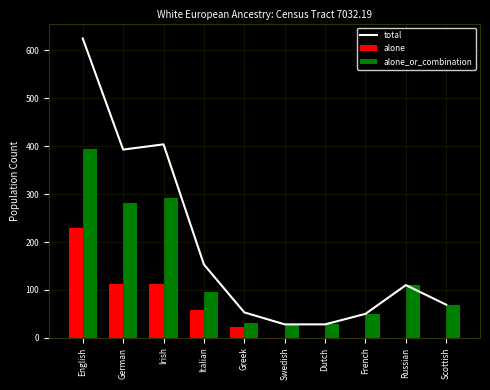

What is the sum of all alone_or_combination values?

1378